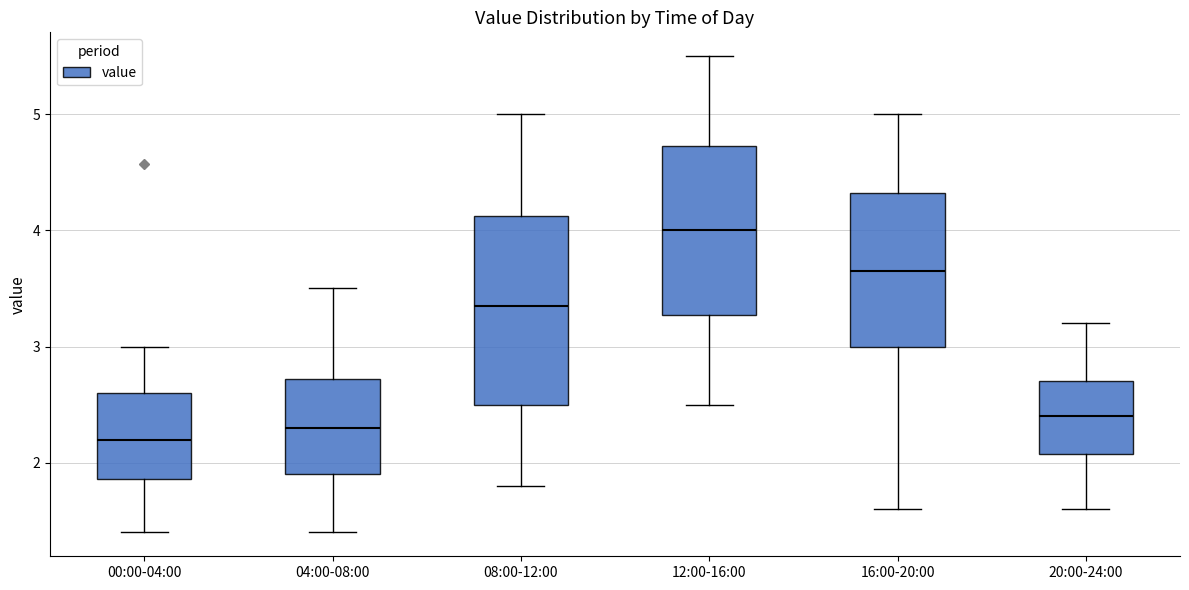

Reading left to right, read every box against the y-axis: the position of its median line, the range the box covers, and the ends of its whiskers. The values are not printed on the chart, so give them approximately, as read against the axis.

00:00-04:00: median 2.2, box 1.9 to 2.6, whiskers 1.4 to 3.0
04:00-08:00: median 2.3, box 1.9 to 2.7, whiskers 1.4 to 3.5
08:00-12:00: median 3.4, box 2.5 to 4.1, whiskers 1.8 to 5.0
12:00-16:00: median 4.0, box 3.3 to 4.7, whiskers 2.5 to 5.5
16:00-20:00: median 3.7, box 3.0 to 4.3, whiskers 1.6 to 5.0
20:00-24:00: median 2.4, box 2.1 to 2.7, whiskers 1.6 to 3.2